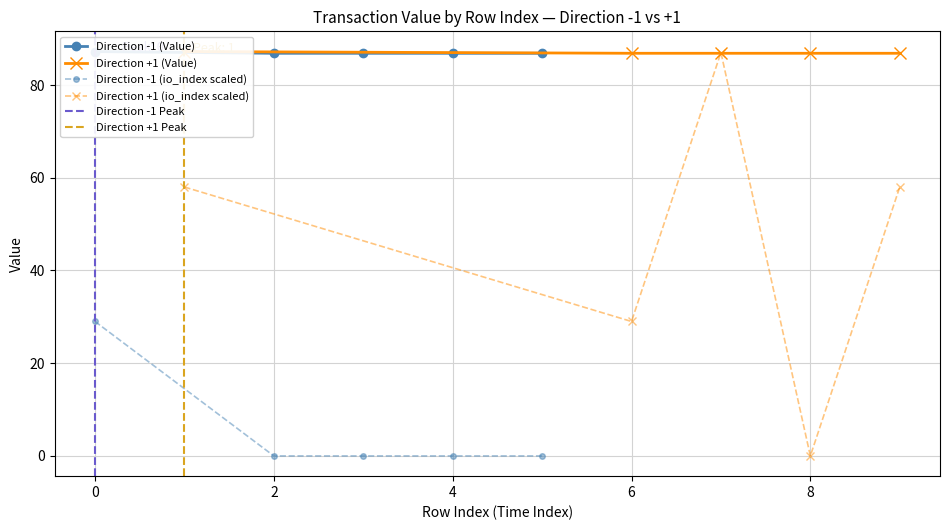

Reading right to left, extract all data points from this chart.

direction: 9=1.0	8=1.0	7=1.0	6=1.0	5=-1.0	4=-1.0	3=-1.0	2=-1.0	1=1.0	0=-1.0
io_index: 9=2.0	8=0.0	7=3.0	6=1.0	5=0.0	4=0.0	3=0.0	2=0.0	1=2.0	0=1.0
value: 9=86.8	8=86.8	7=86.8	6=86.8	5=86.8	4=86.8	3=86.8	2=86.8	1=87.2	0=87.2
valid_mainchain: 9=1.0	8=1.0	7=1.0	6=1.0	5=1.0	4=1.0	3=1.0	2=1.0	1=1.0	0=1.0